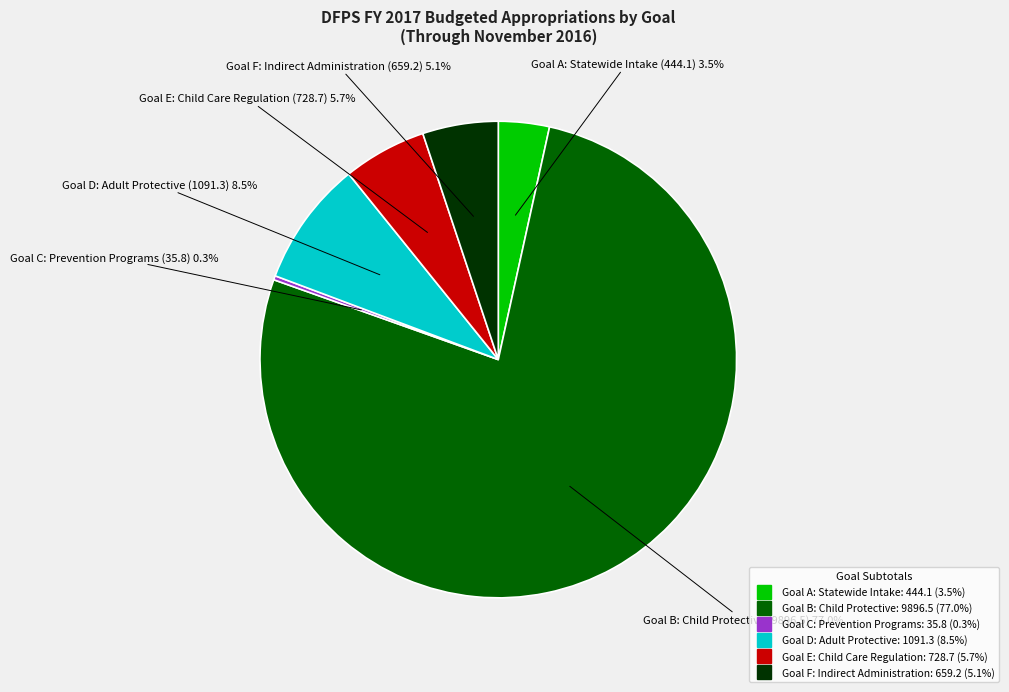

Count the number of slices in the pie.

6